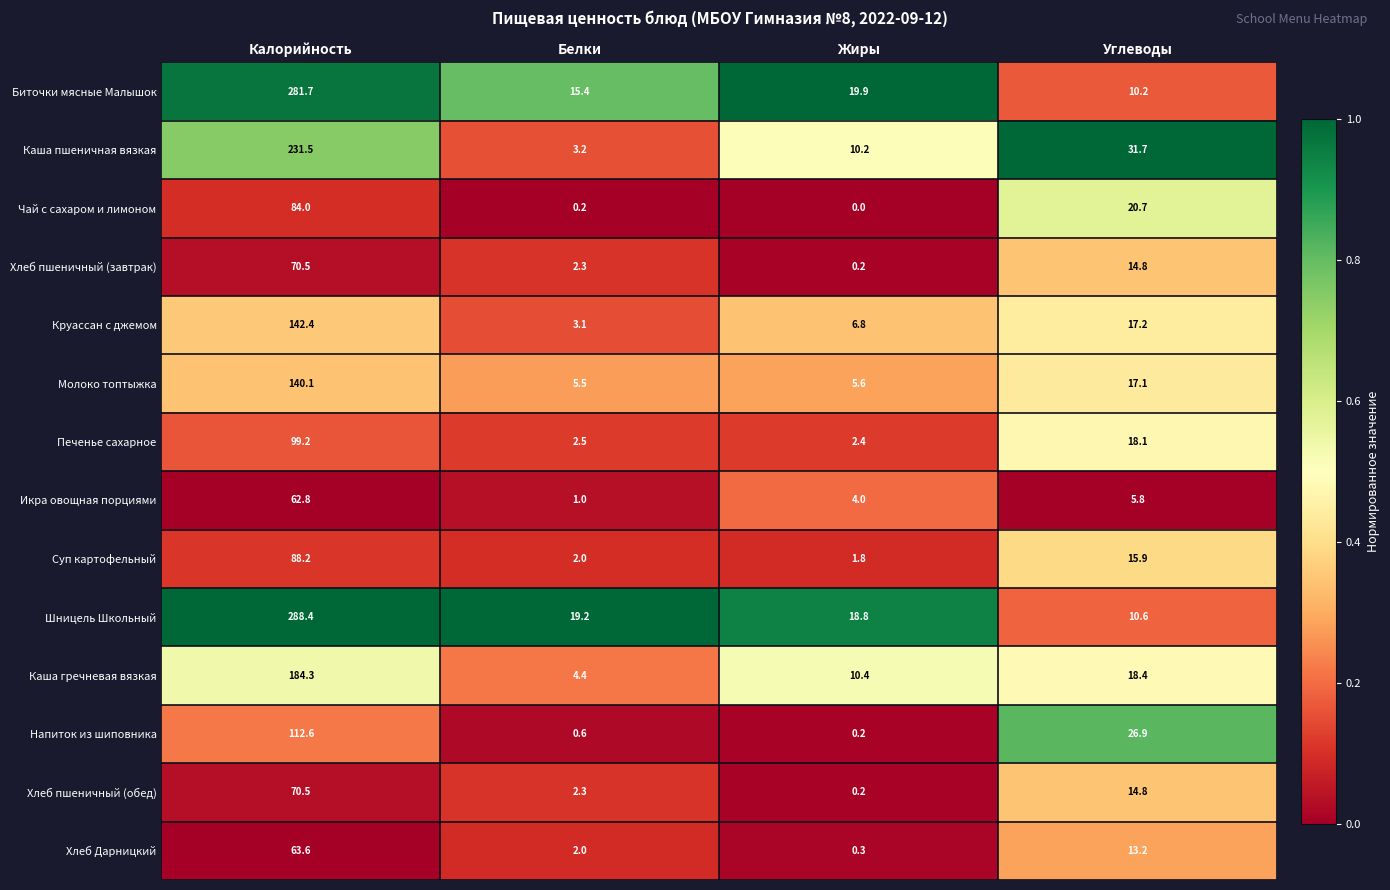

Is the value of Каша гречневая вязкая at Углеводы greater than the value of Молоко топтыжка at Белки?

Yes